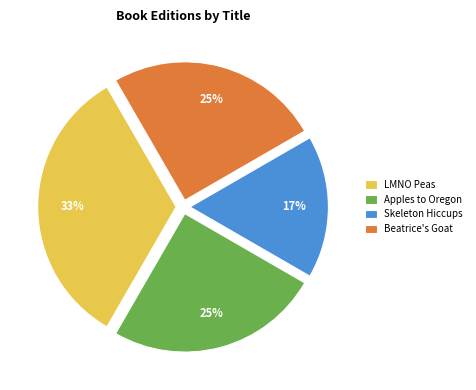

How many slices are in this pie chart?

4